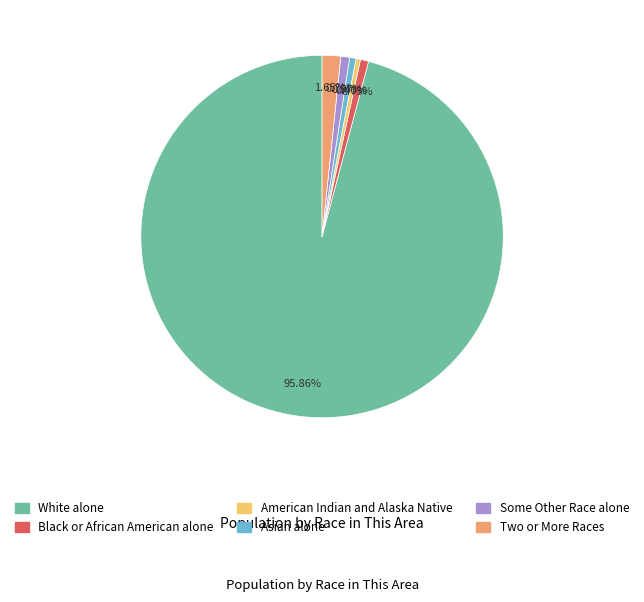

How much of the chart is everything except Black or African American alone?

99.3%